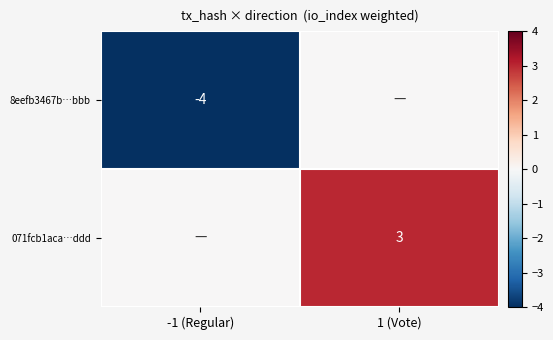

Is it true that 8eefb3467b…bbb equals -4 at -1 (Regular)?

True